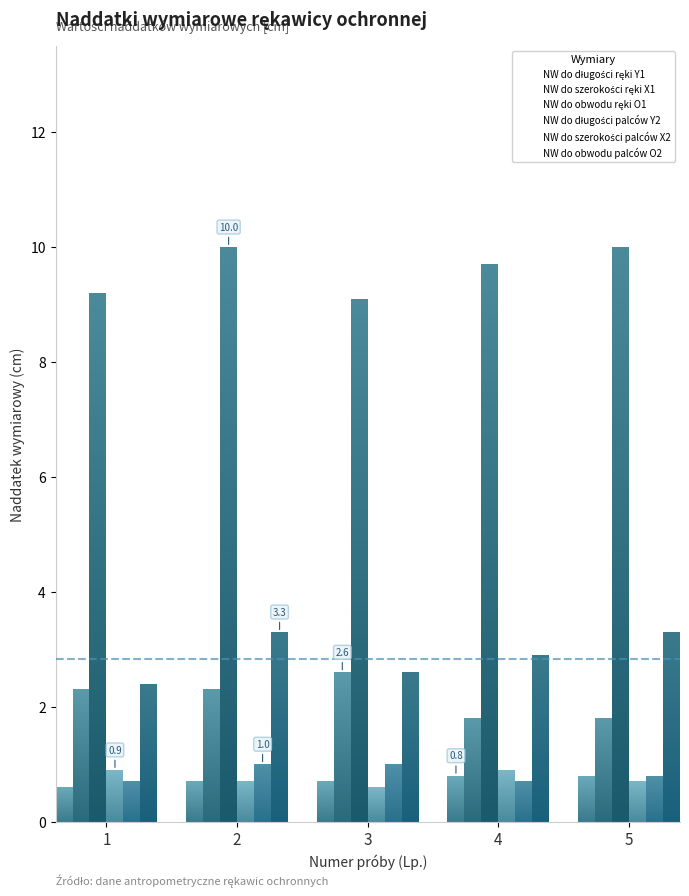

What is the sum of all NW do obwodu ręki O1 values?

48.0